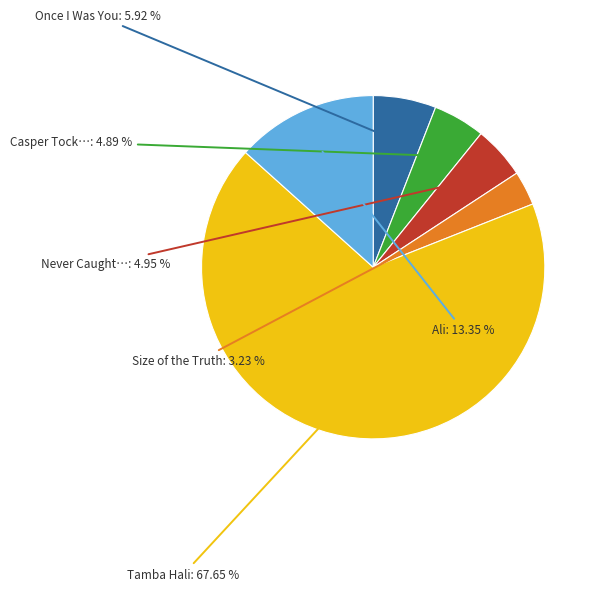

Is there any slice that represents more than half of the pie?

Yes